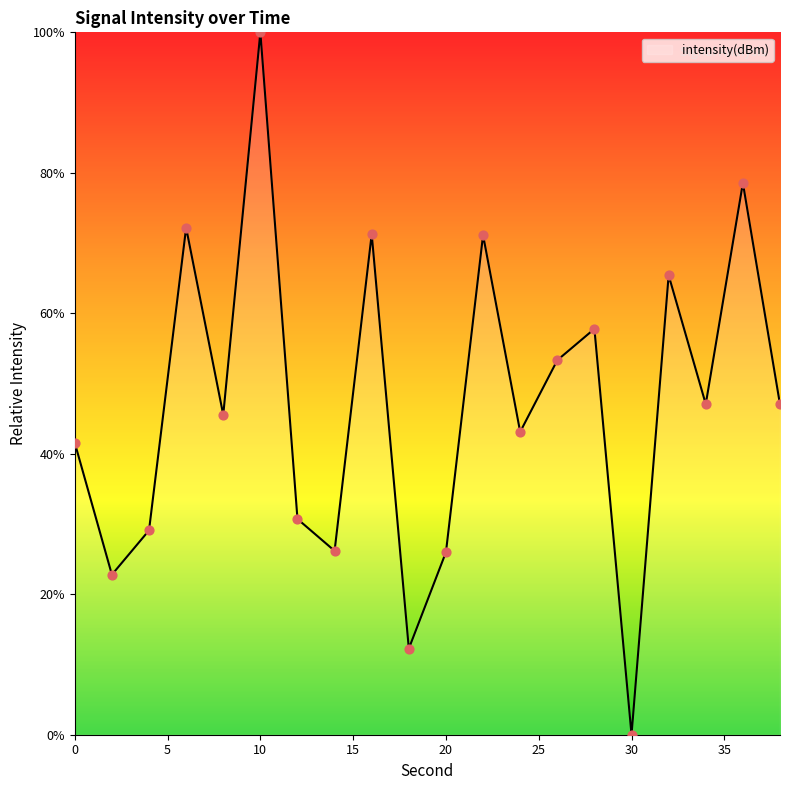

What is the greatest value displayed?

100.0